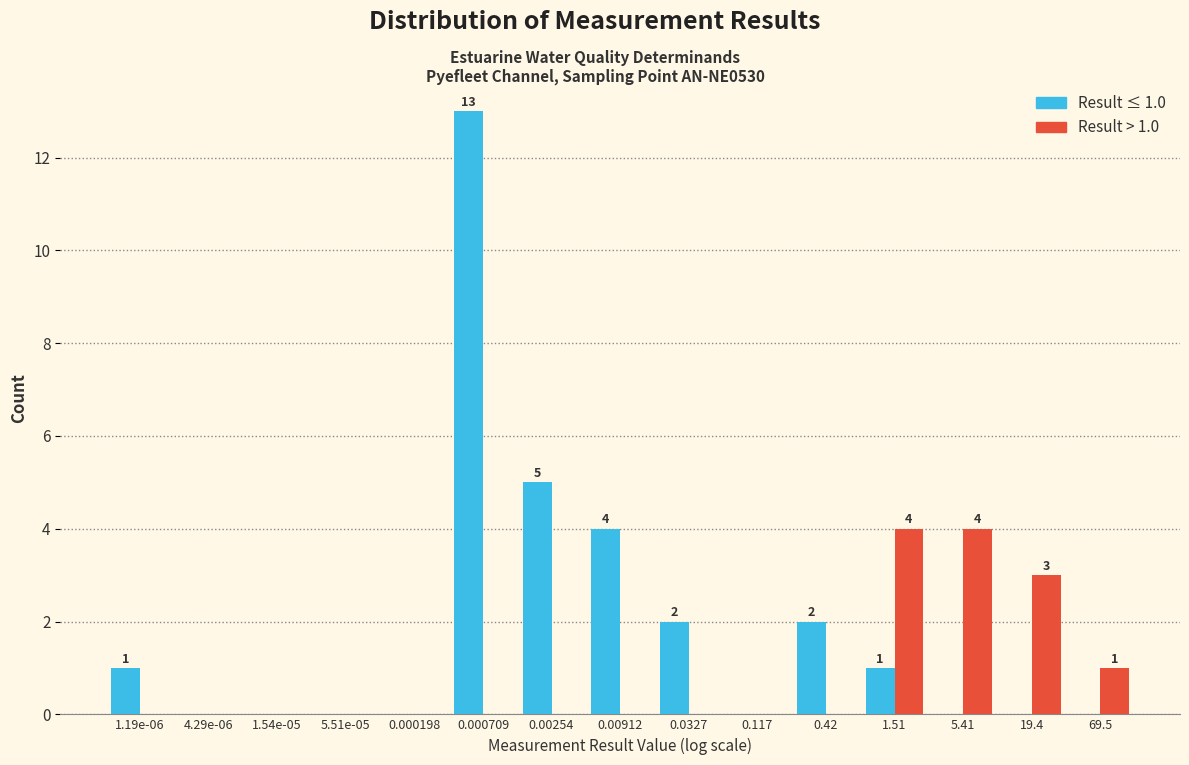

Reading left to right, extract all data points from this chart.

Result ≤ 1.0: 1.19e-06=1	4.29e-06=0	1.54e-05=0	5.51e-05=0	0.000198=0	0.000709=13	0.00254=5	0.00912=4	0.0327=2	0.117=0	0.42=2	1.51=1	5.41=0	19.4=0	69.5=0
Result > 1.0: 1.19e-06=0	4.29e-06=0	1.54e-05=0	5.51e-05=0	0.000198=0	0.000709=0	0.00254=0	0.00912=0	0.0327=0	0.117=0	0.42=0	1.51=4	5.41=4	19.4=3	69.5=1